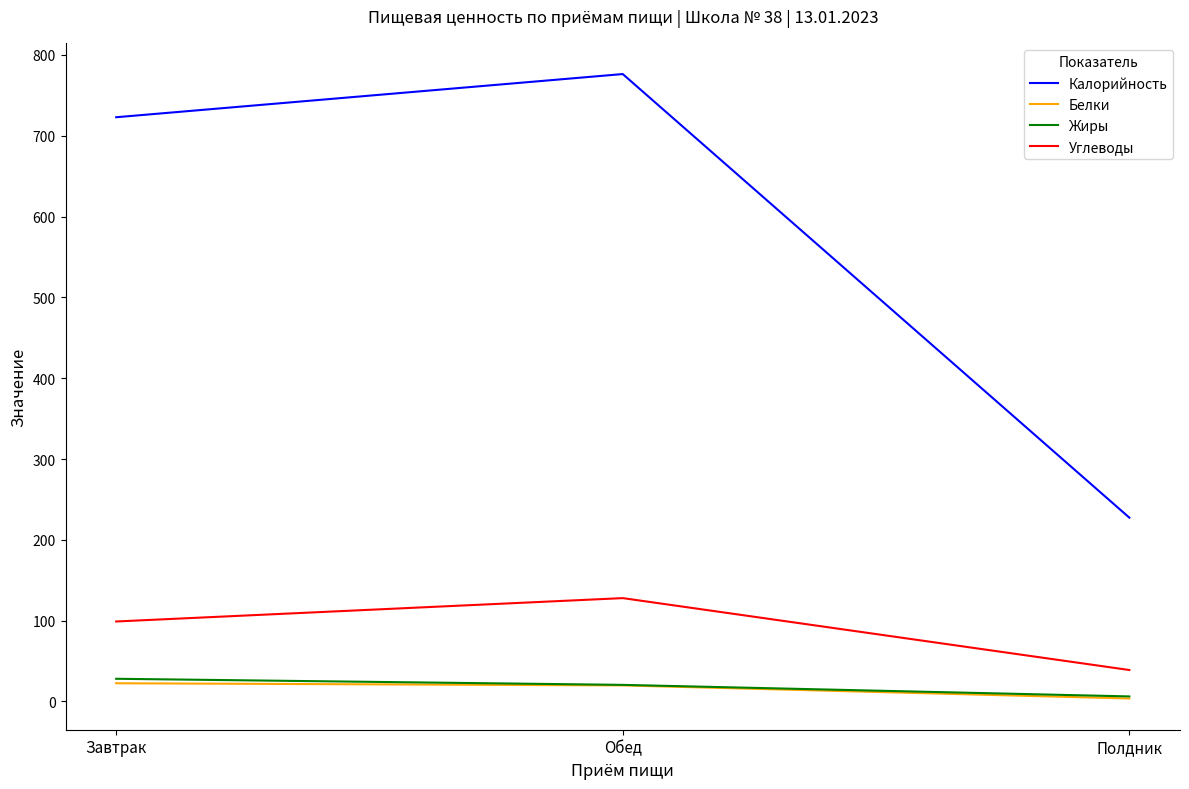

What is the average value of the Белки series?

15.4